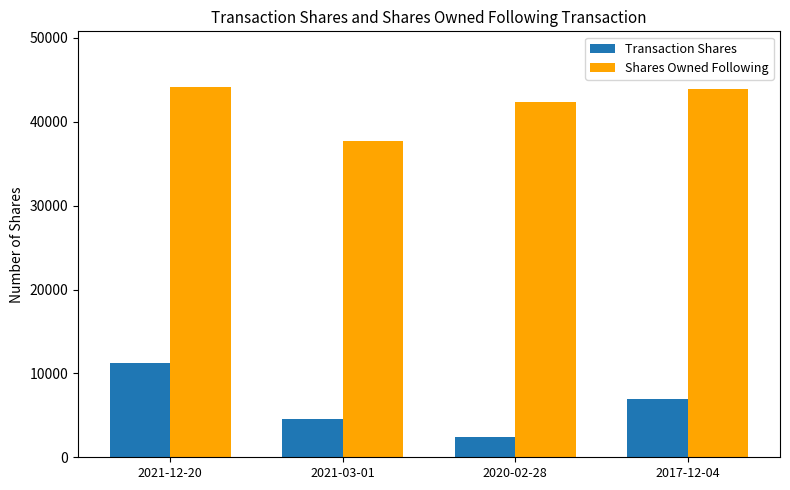

Rank the series at 2021-03-01 from highest to lowest value.

Shares Owned Following, Transaction Shares